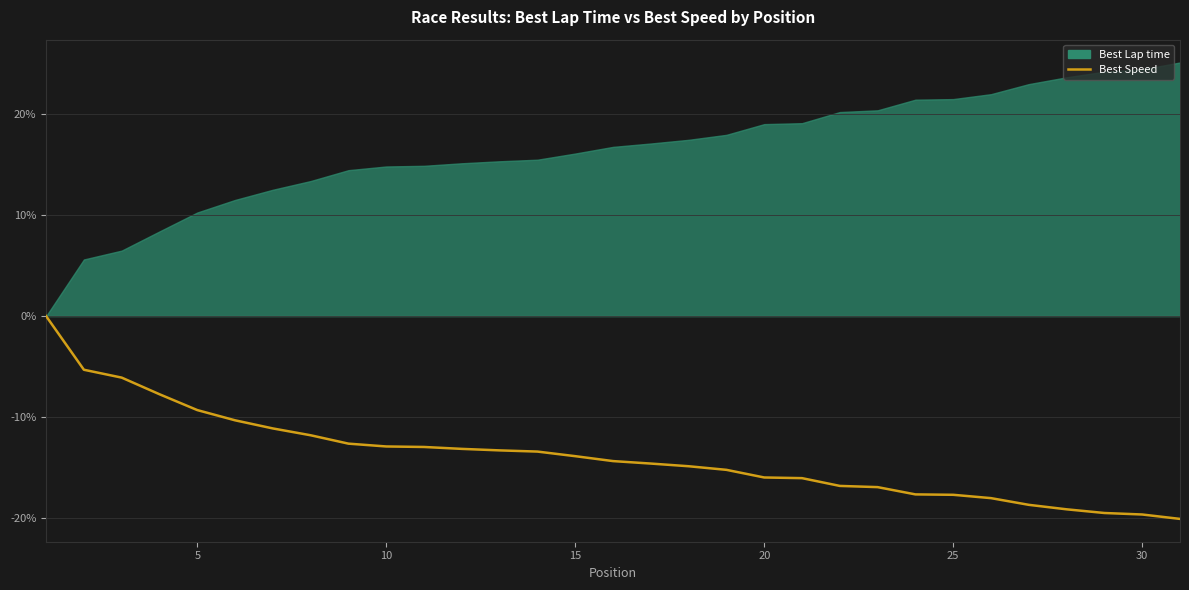

Reading left to right, extract all data points from this chart.

0.0	-5.3	-6.1	-7.7	-9.3	-10.3	-11.1	-11.8	-12.6	-12.9	-12.9	-13.1	-13.3	-13.4	-13.8	-14.3	-14.6	-14.8	-15.2	-15.9	-16.0	-16.8	-16.9	-17.6	-17.7	-18.0	-18.7	-19.1	-19.5	-19.6	-20.0